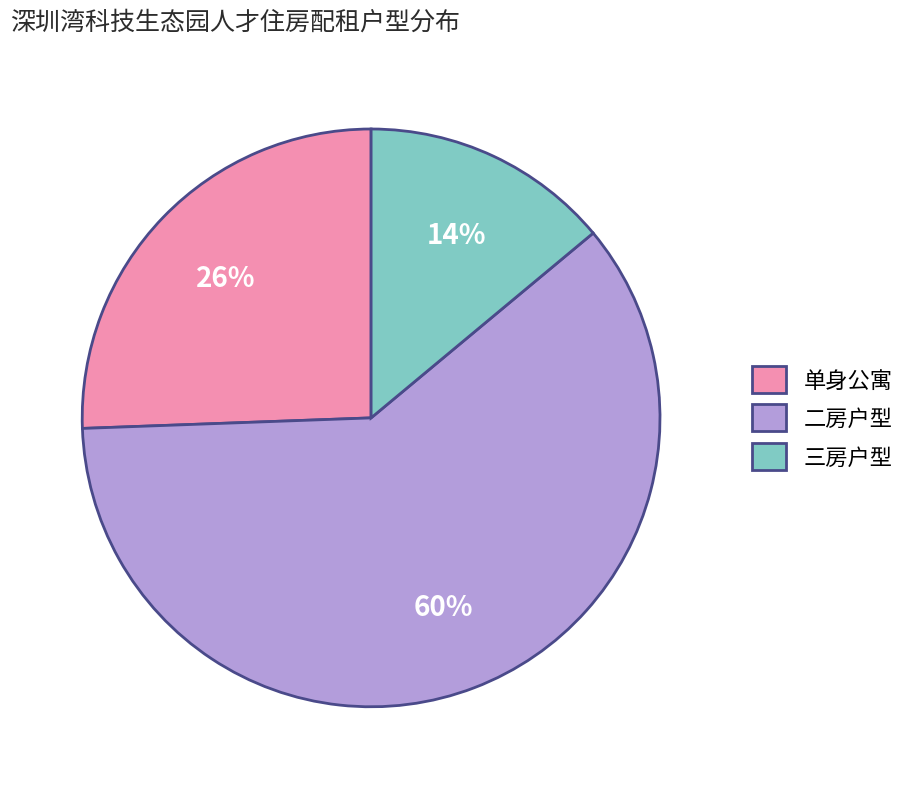

Does 单身公寓 represent more than half of the total?

No